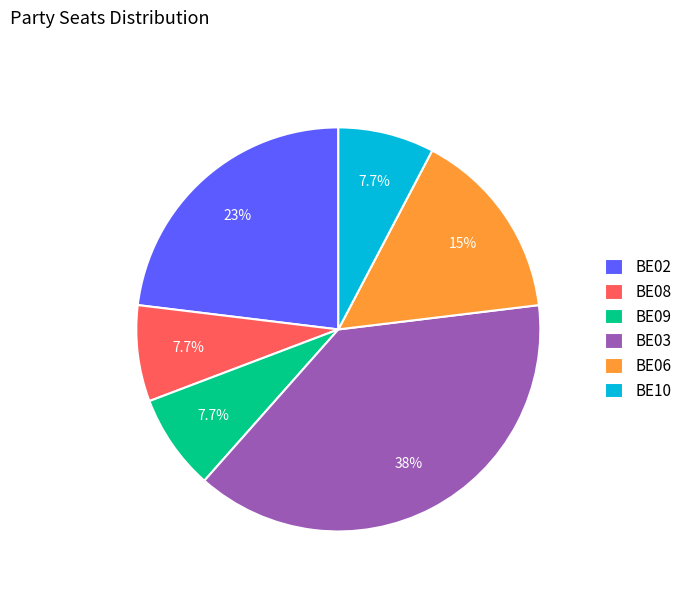

Which slice is the largest?

BE03